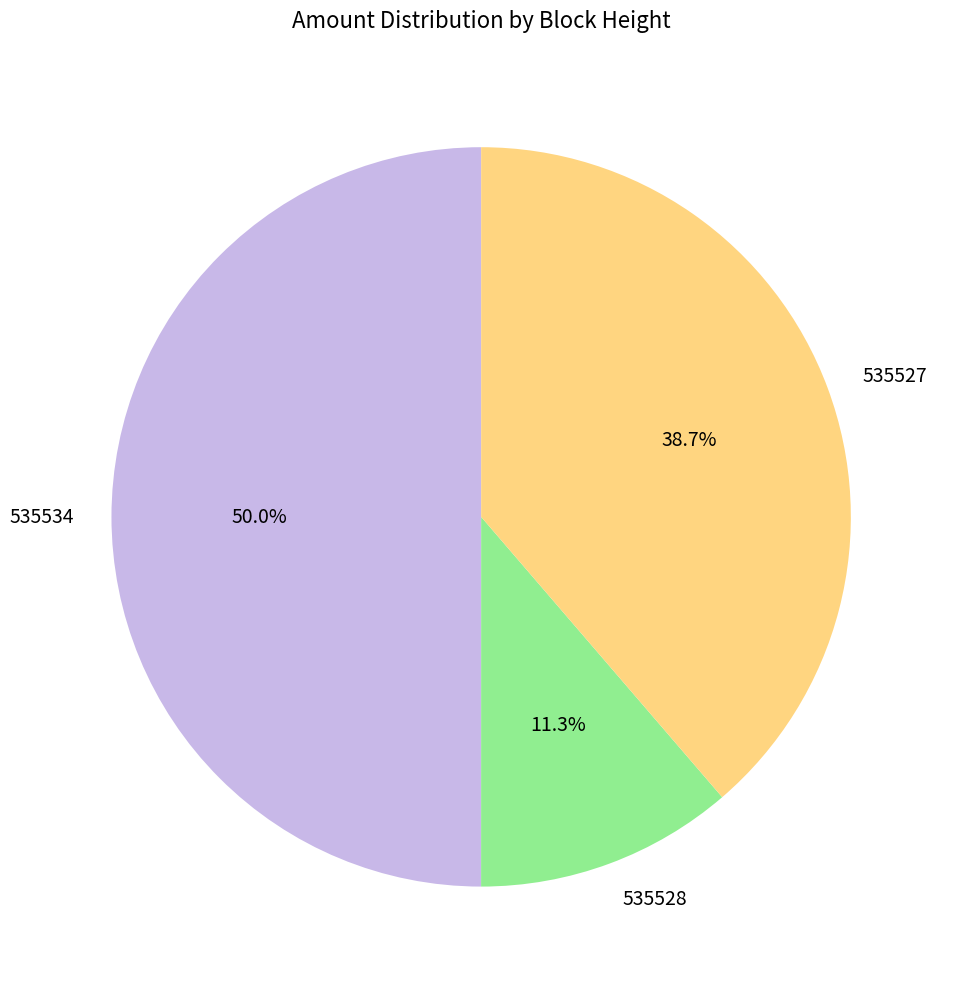

How many slices are in this pie chart?

3